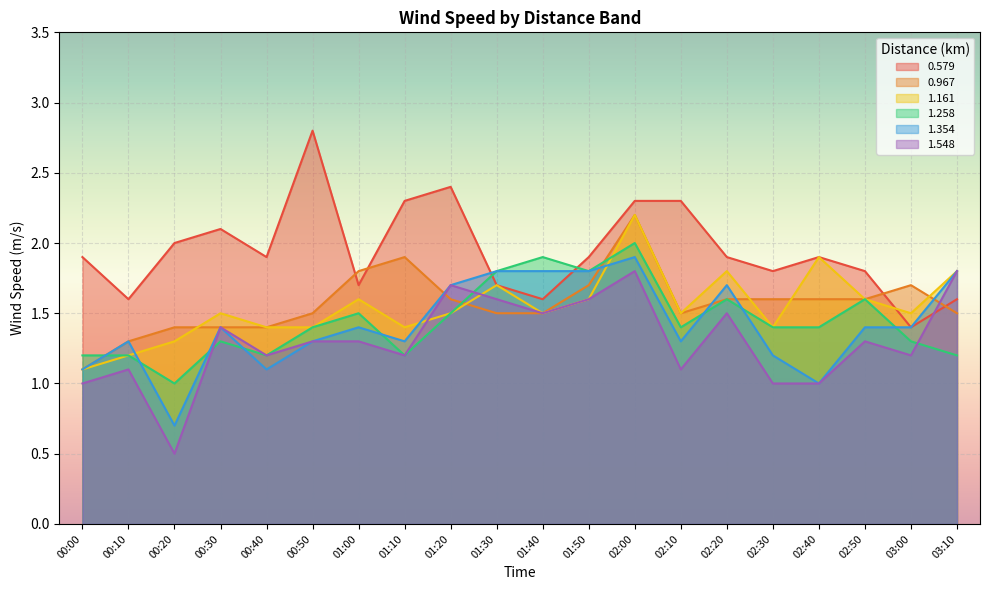

In 1.548, how many points are higher than both neighbors (excluding endpoints)?

6